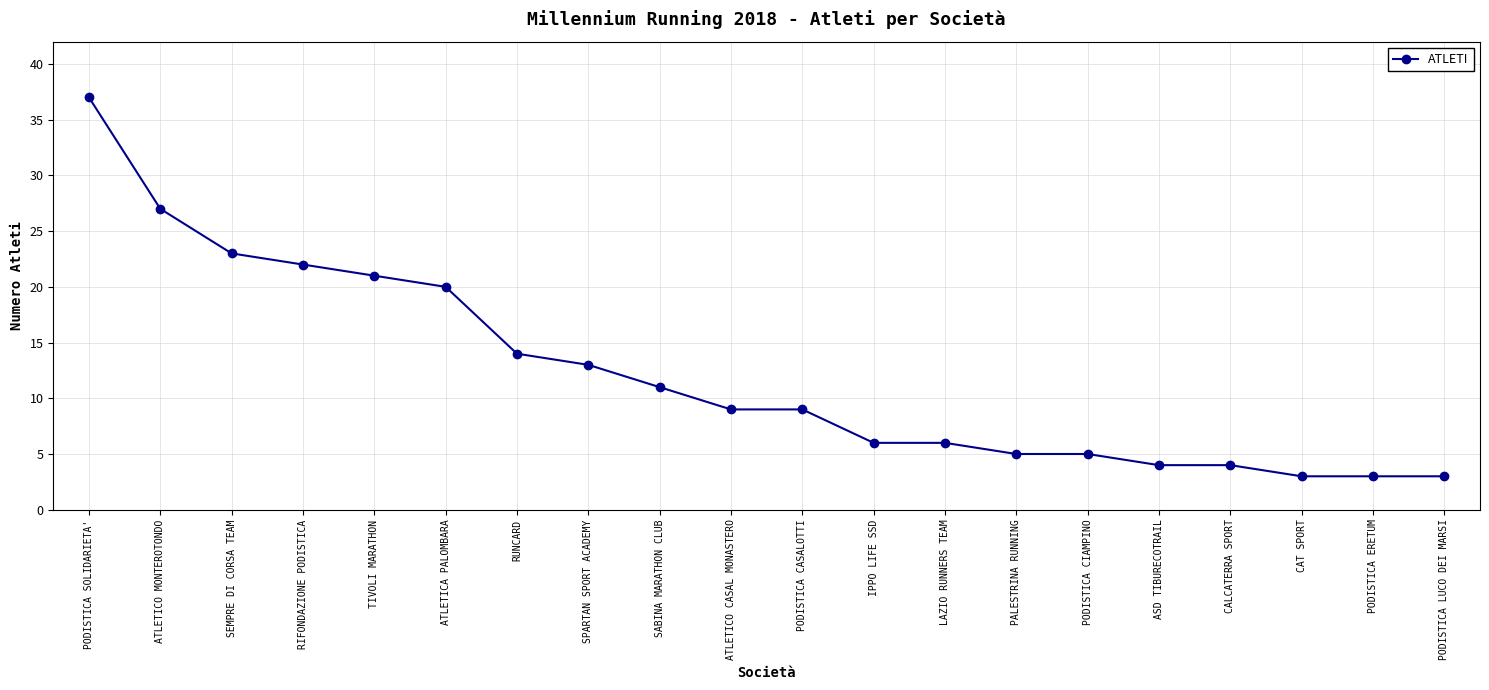

What is the difference between the second highest and second lowest values?

24